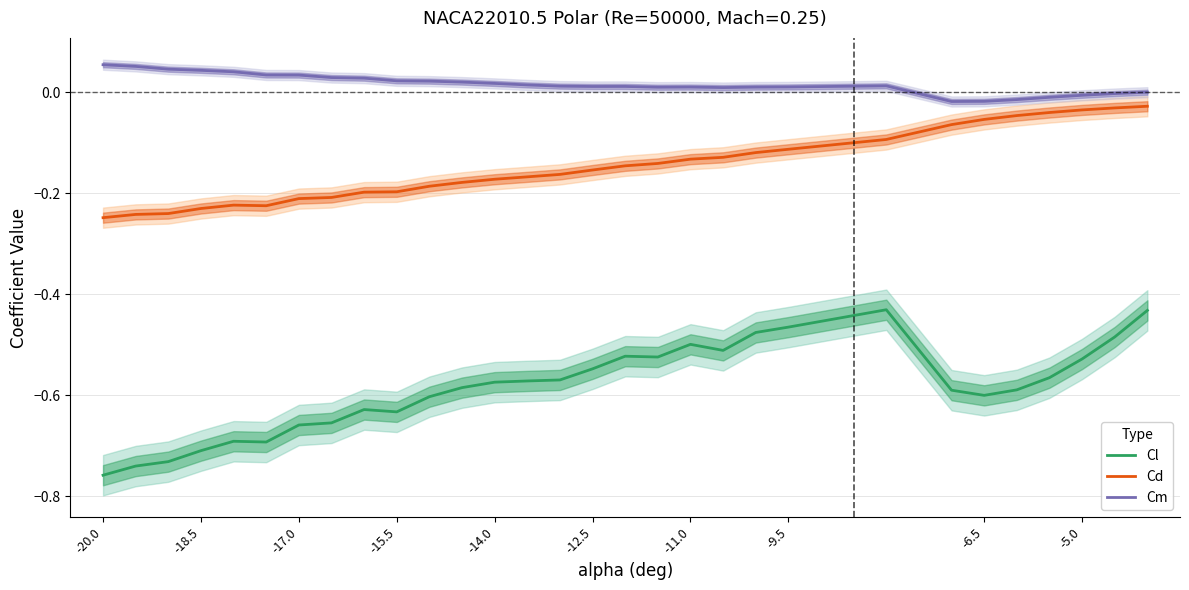

True or false: Cm and Cd cross at least once.

False